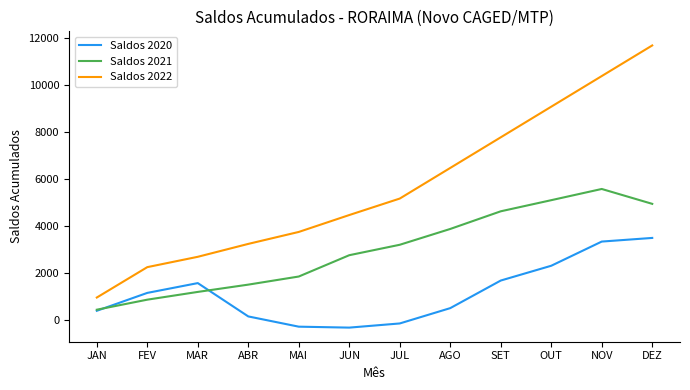

List the series in order of their peak value, lowest first.

Saldos 2020, Saldos 2021, Saldos 2022